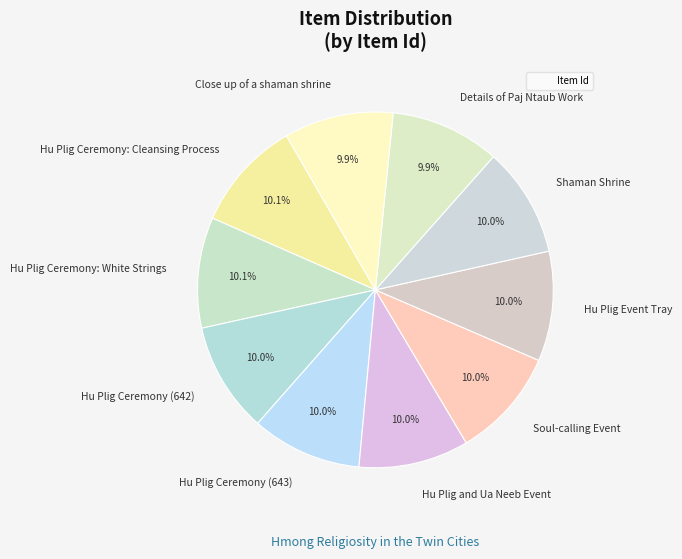

To the nearest percent, what percentage of the pie is Close up of a shaman shrine?

10%